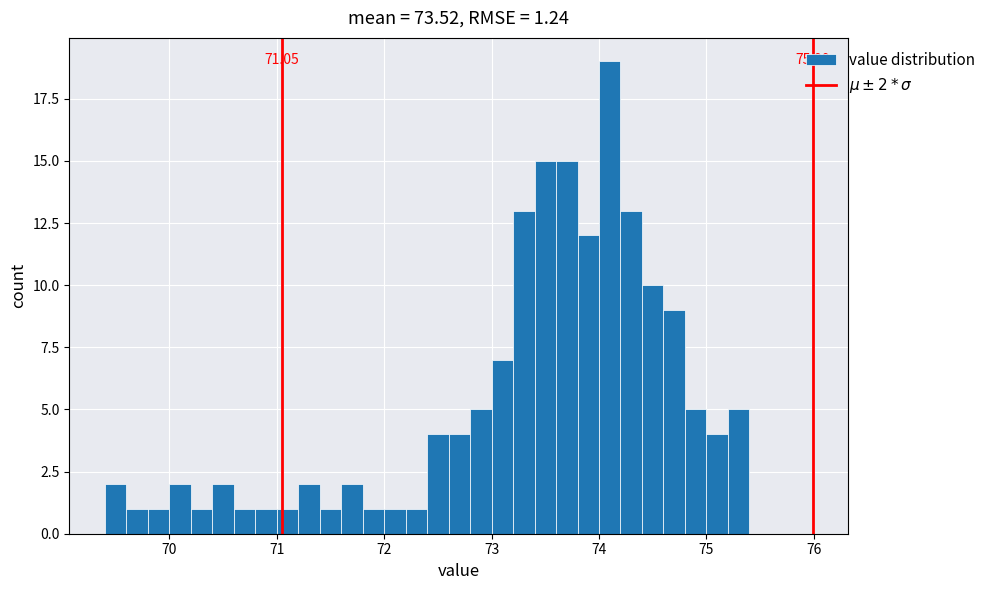

Read against the x-axis, roughly where is the centre of the tallest bar?

74.1